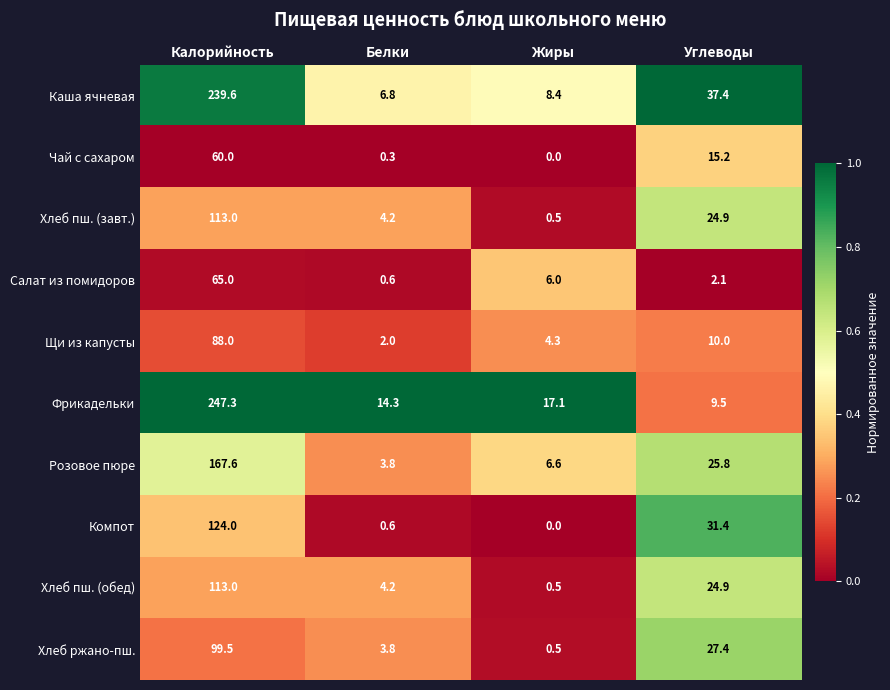

At how many categories does at least one series exceed 0?

4